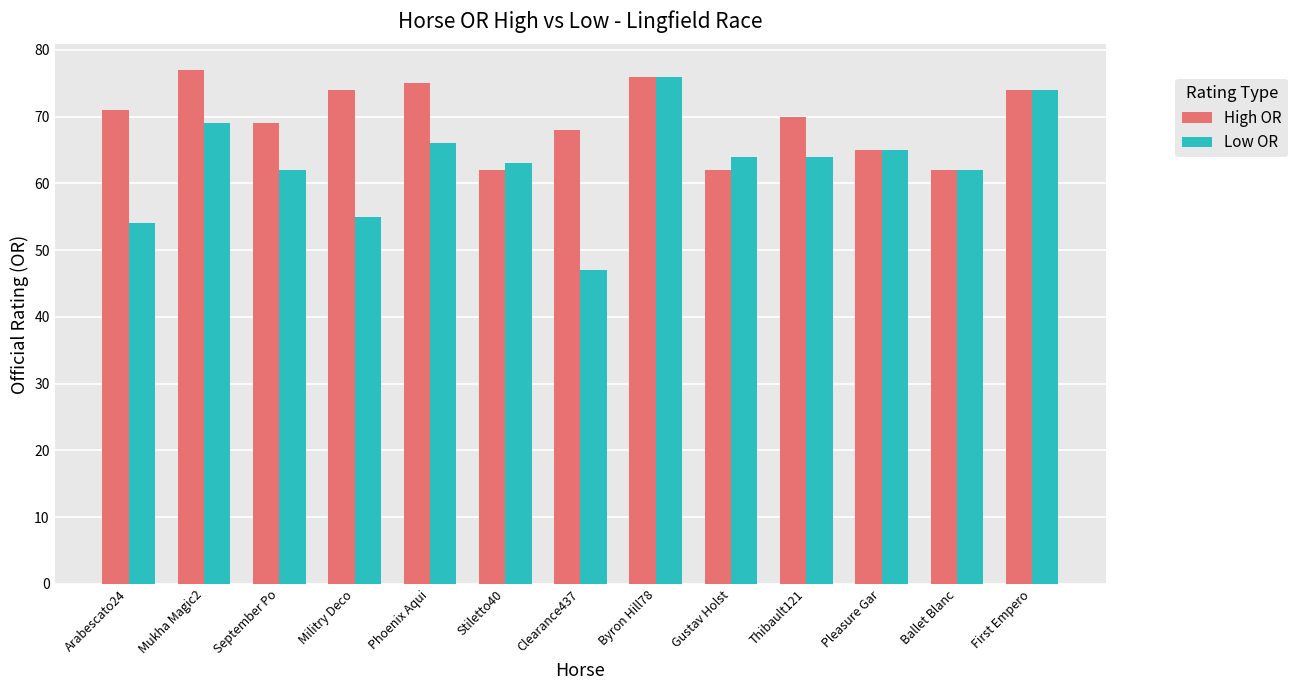

What is the label of the 7th bar from the left?

Clearance437